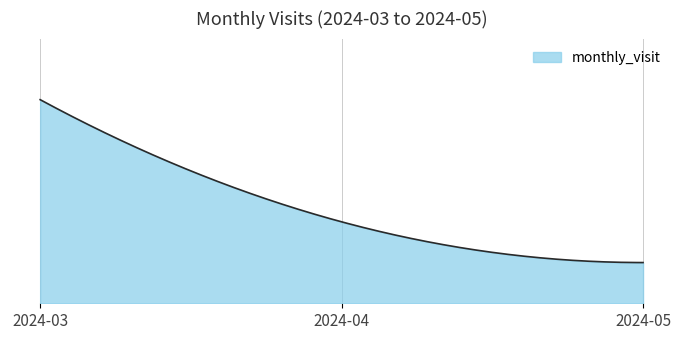

Where is the data nearest to the value 3?

2024-04